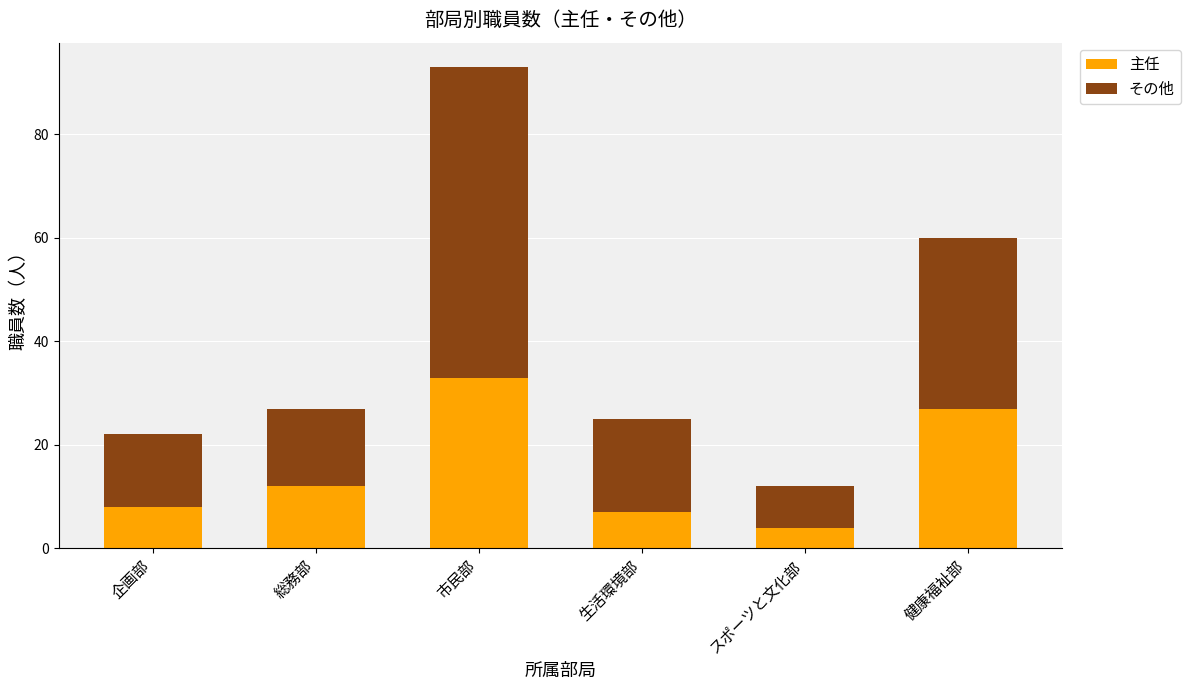

What is the highest value of the 主任 series?

33